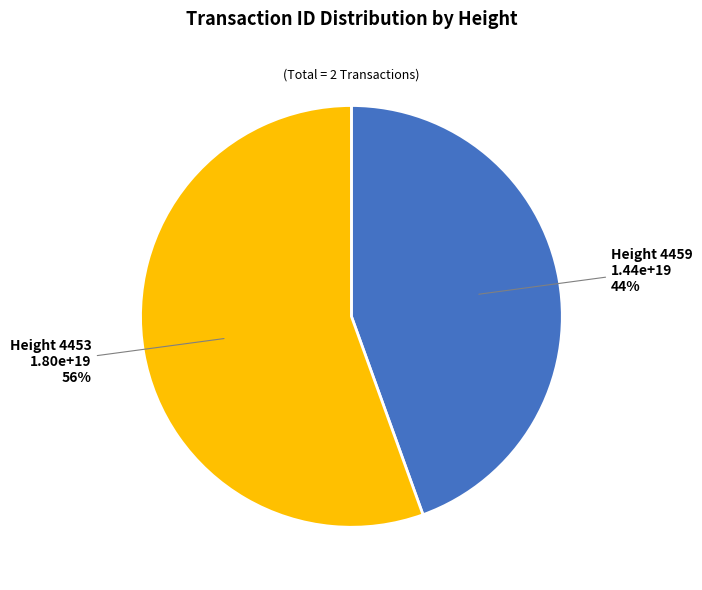

Which has a higher value, Height 4459 or Height 4453?

Height 4453